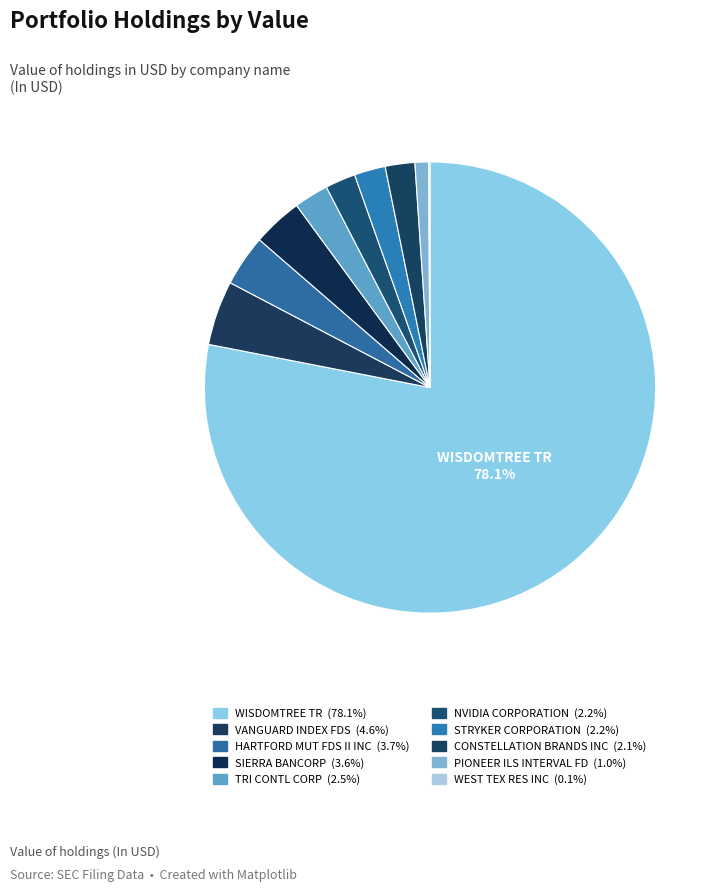

What percentage do CONSTELLATION BRANDS INC and TRI CONTL CORP together represent?

4.6%